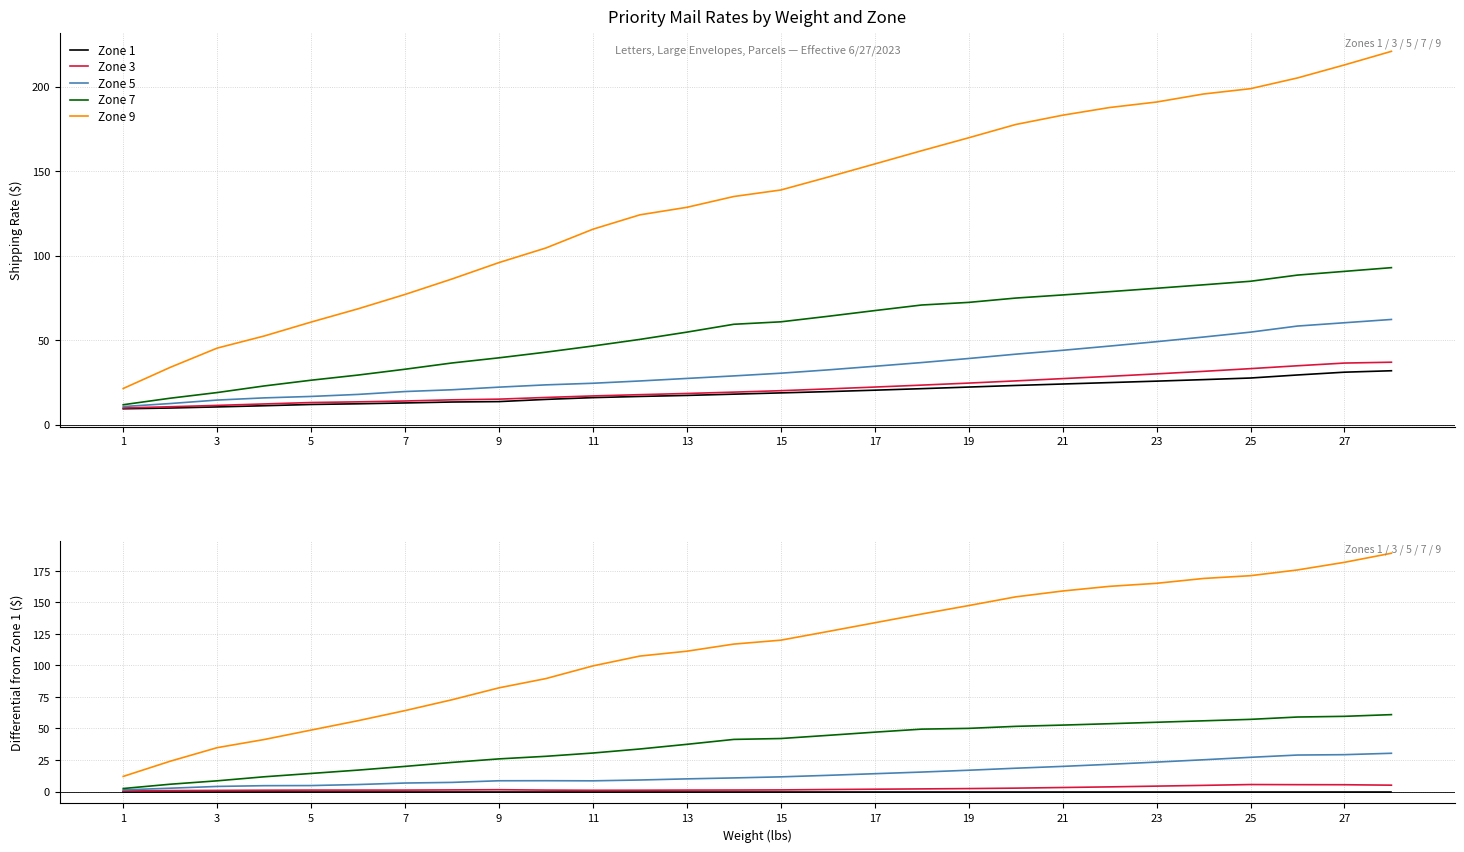

Between 18 and 21, which series saw the biggest shift?

Zone 9